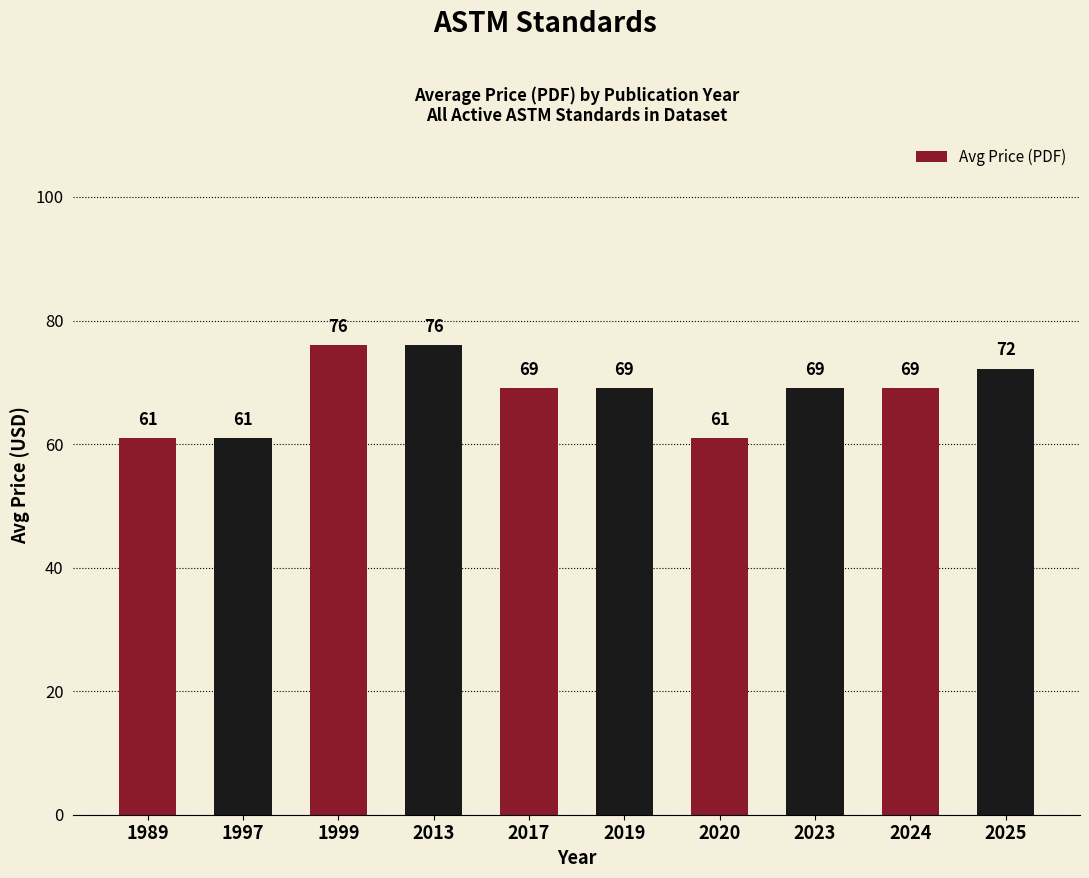

What is the average value?

68.3